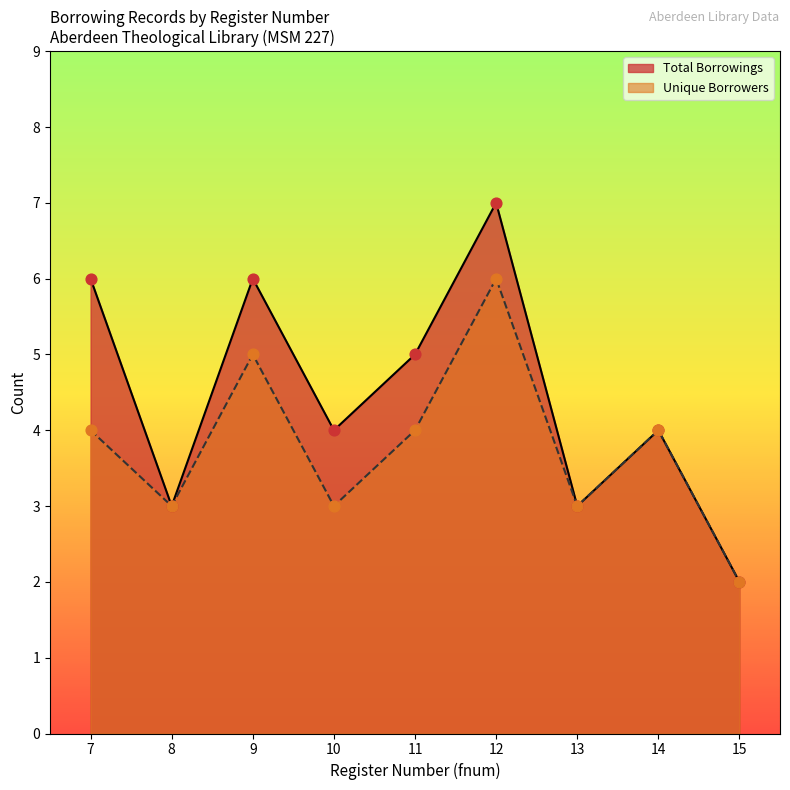

Approximately how many times larger is the value at 13 compared to 10?

1.0